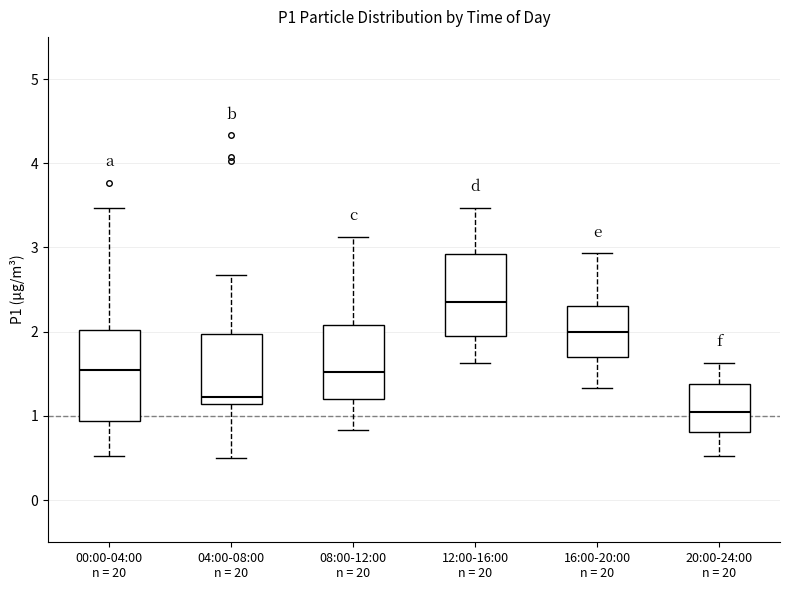

Comparing the boxes themselves (not the whiskers), which one is the tallest?

00:00-04:00 n = 20